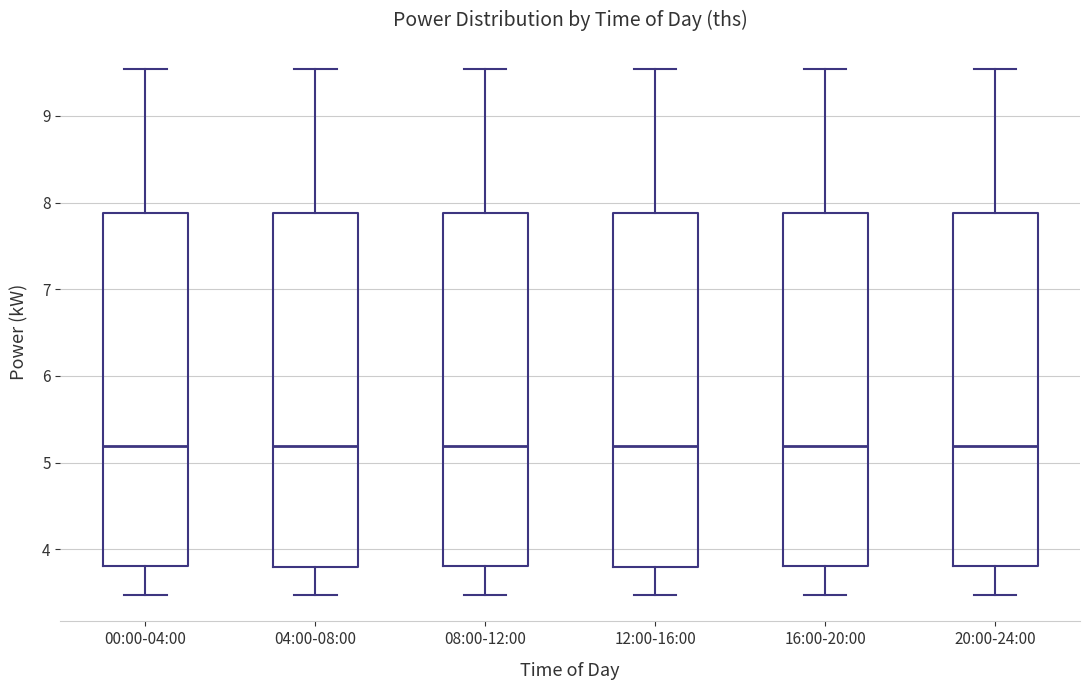

Reading left to right, read every box against the y-axis: the position of its median line, the range the box covers, and the ends of its whiskers. The values are not printed on the chart, so give them approximately, as read against the axis.

00:00-04:00: median 5.2, box 3.8 to 7.9, whiskers 3.5 to 9.5
04:00-08:00: median 5.2, box 3.8 to 7.9, whiskers 3.5 to 9.5
08:00-12:00: median 5.2, box 3.8 to 7.9, whiskers 3.5 to 9.5
12:00-16:00: median 5.2, box 3.8 to 7.9, whiskers 3.5 to 9.5
16:00-20:00: median 5.2, box 3.8 to 7.9, whiskers 3.5 to 9.5
20:00-24:00: median 5.2, box 3.8 to 7.9, whiskers 3.5 to 9.5